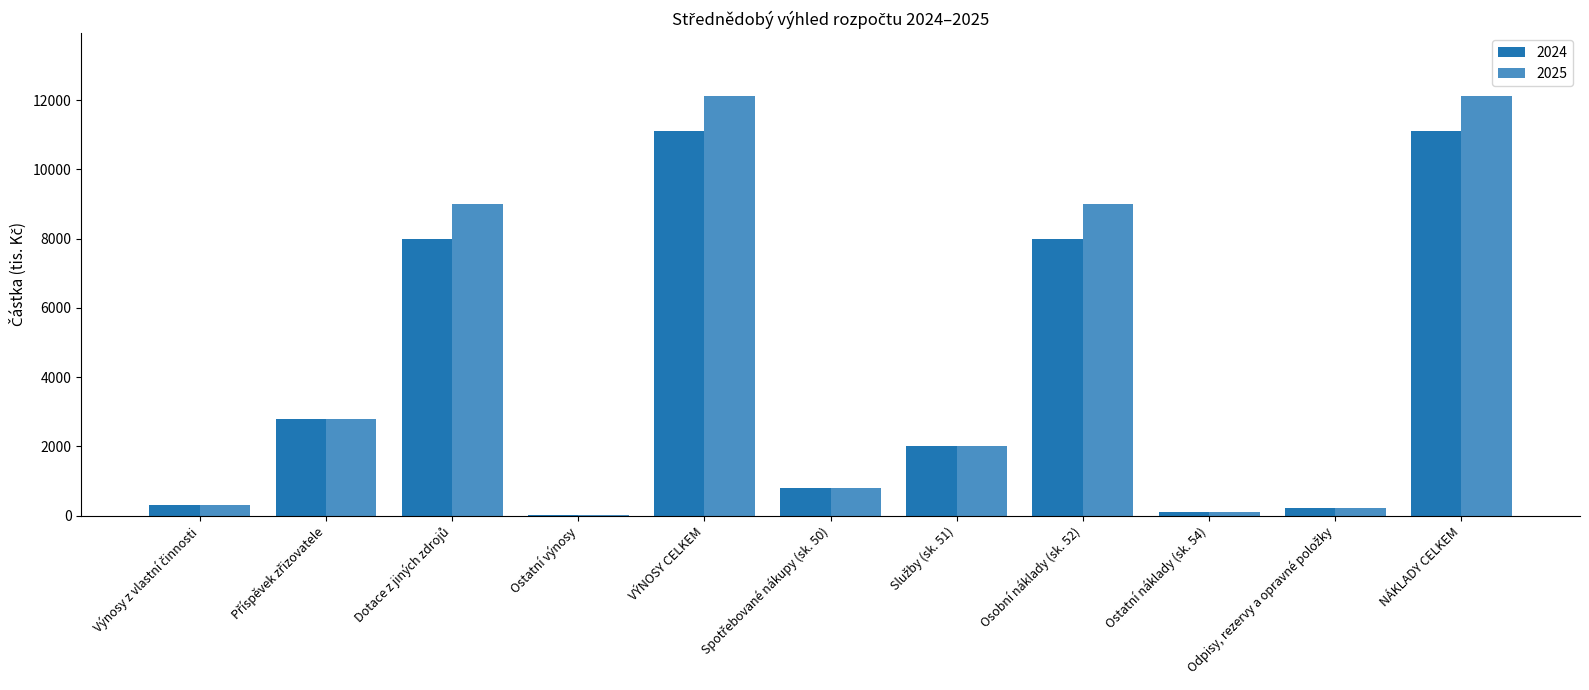

What is the average value of the 2024 series?

4044